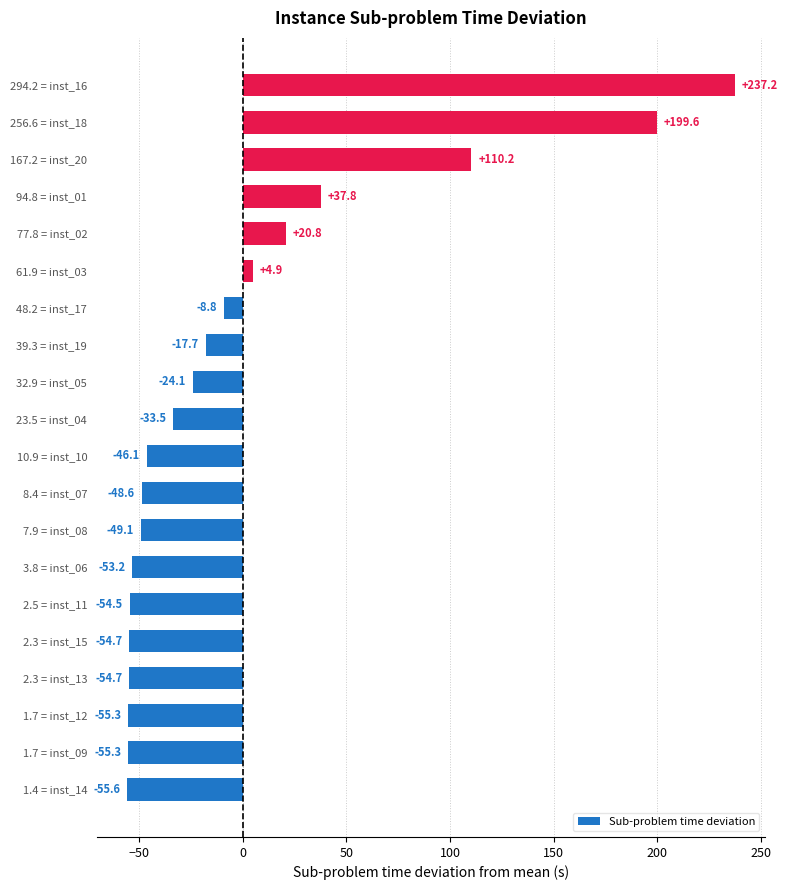

What is the change in value from 8.4 = inst_07 to 77.8 = inst_02?

+69.4